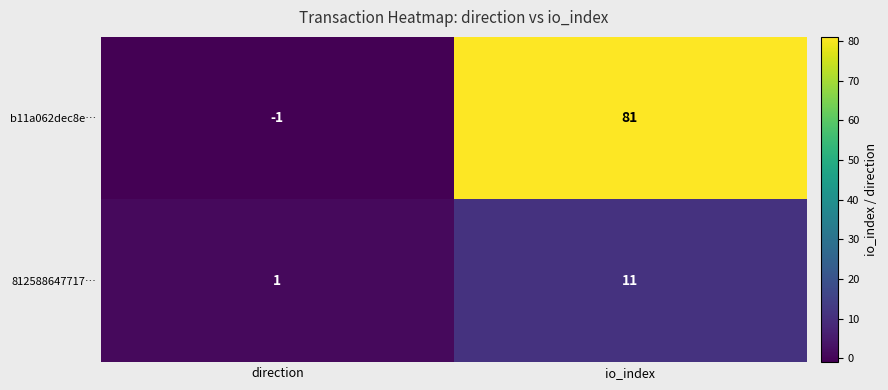

How many series are shown in this chart?

2